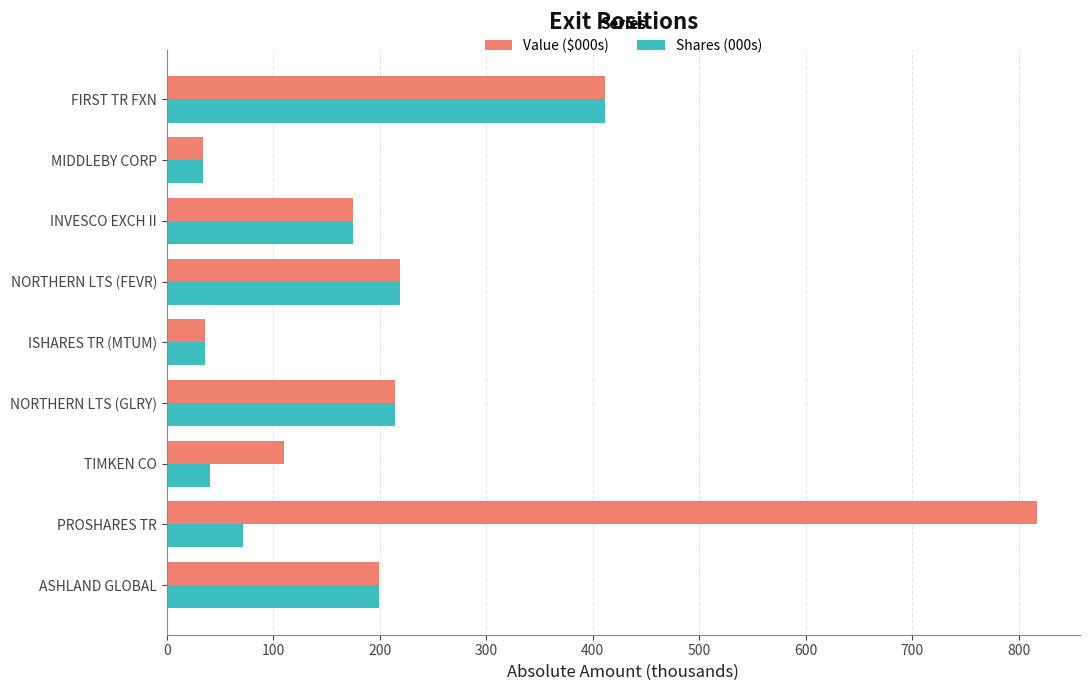

How many series are shown in this chart?

2